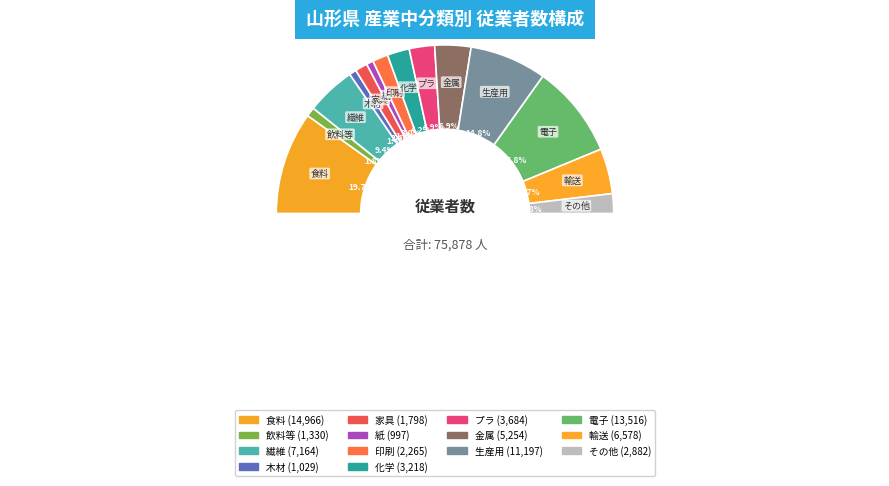

What percentage is the 飲料等 slice, to the nearest percent?

2%